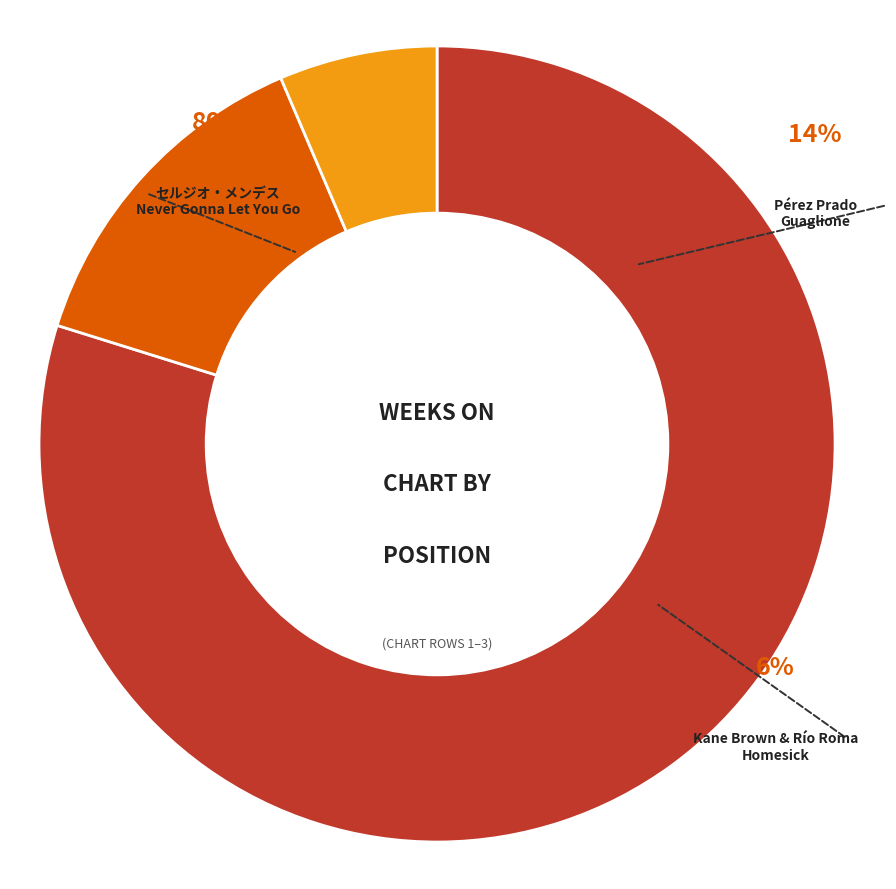

What percentage is the Kane Brown & Río Roma
Homesick slice, to the nearest percent?

6%